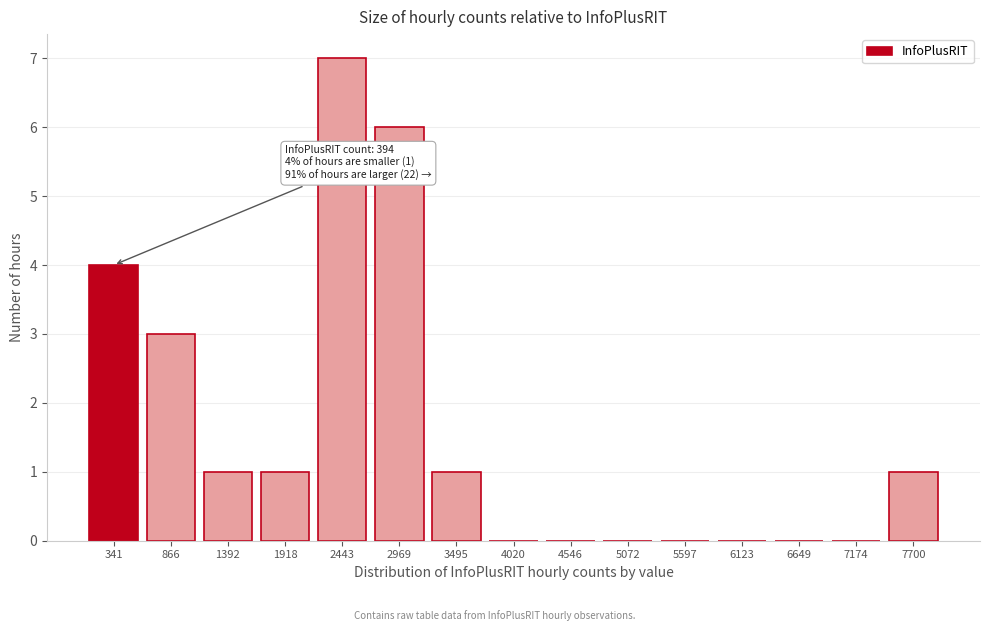

Reading right to left, list all the values displayed in this chart.

7700=1	7174=0	6649=0	6123=0	5597=0	5072=0	4546=0	4020=0	3495=1	2969=6	2443=7	1918=1	1392=1	866=3	341=4